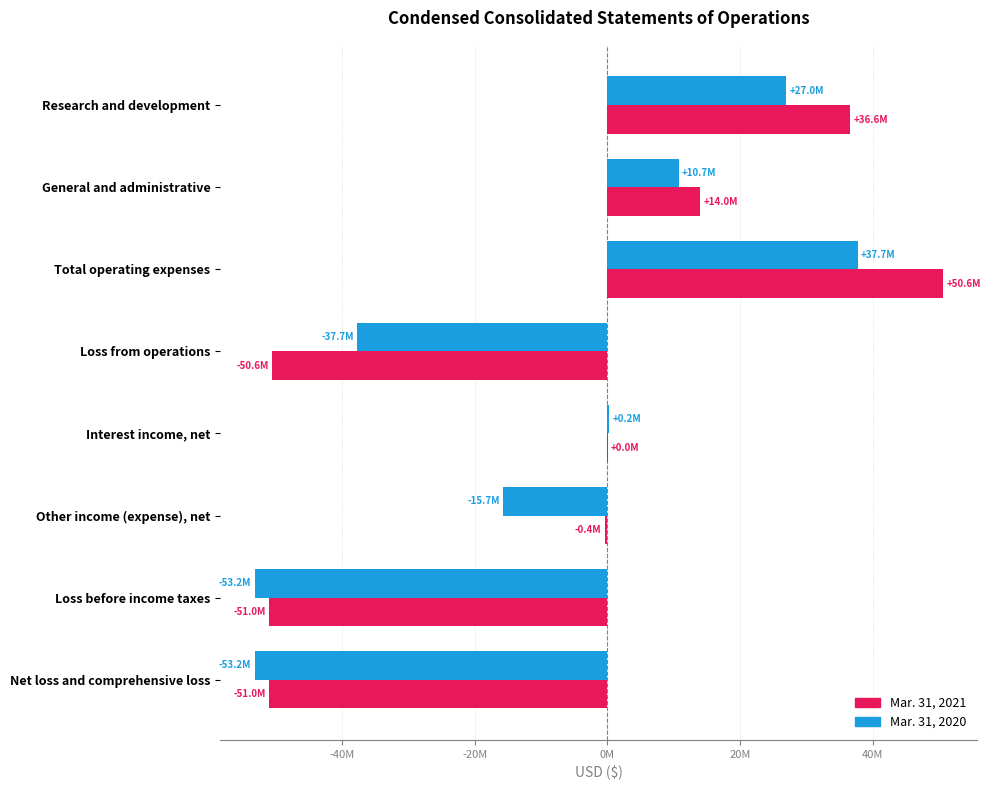

List the series in order of their overall mean, highest first.

Mar. 31, 2021, Mar. 31, 2020